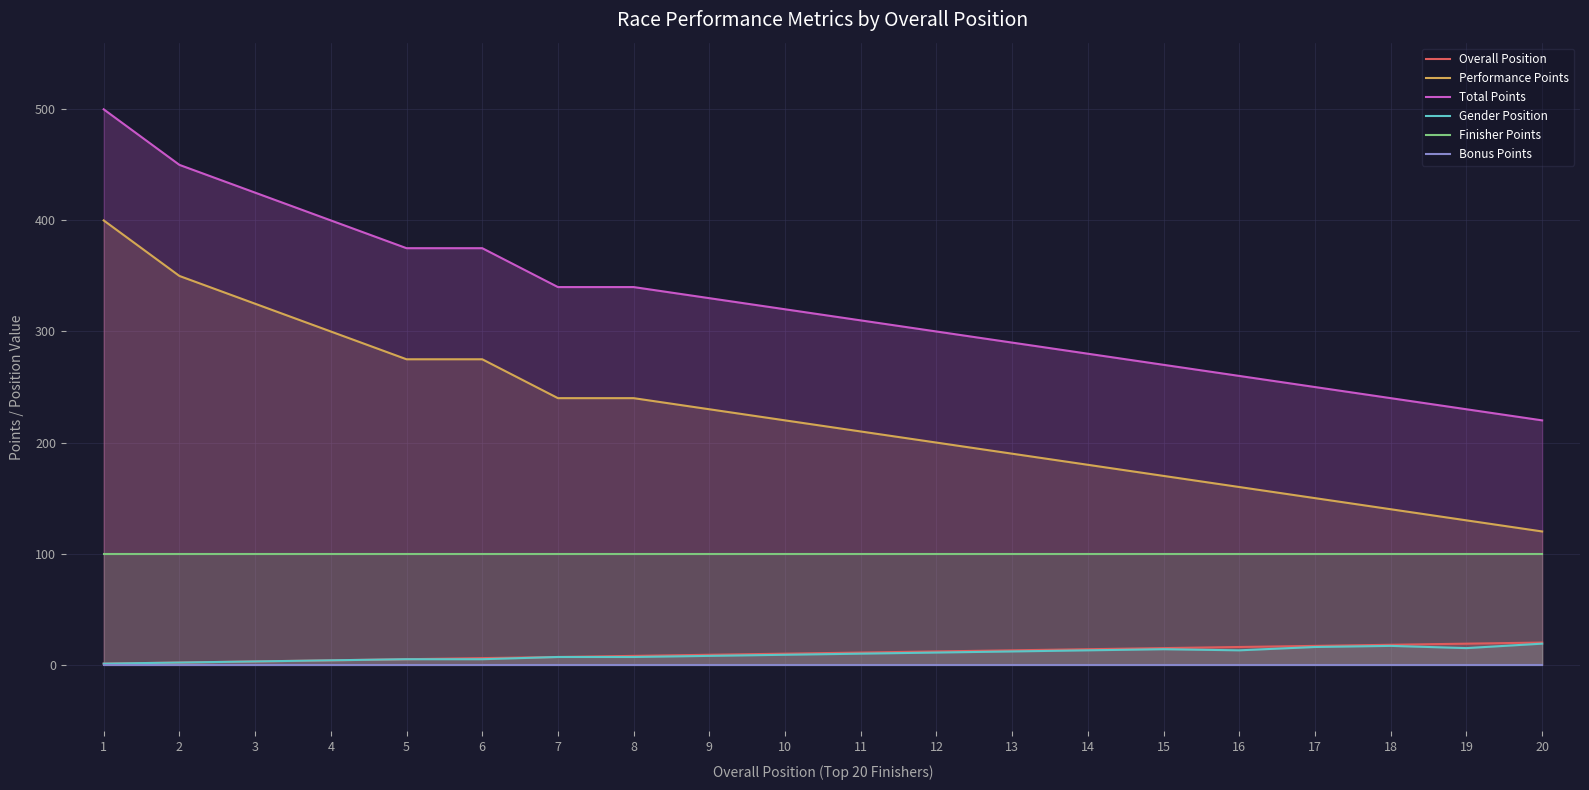

Which series has the largest total across all categories?

Total Points